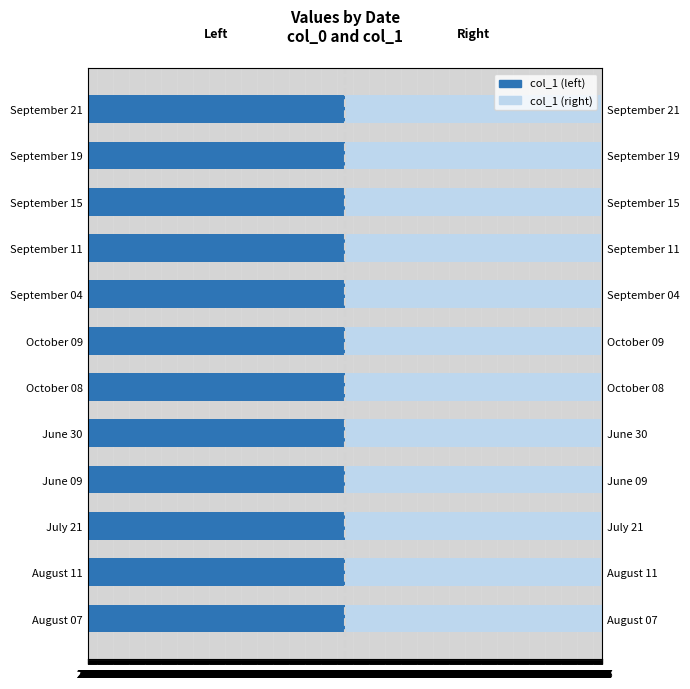

Does the chart contain stacked bars?

No